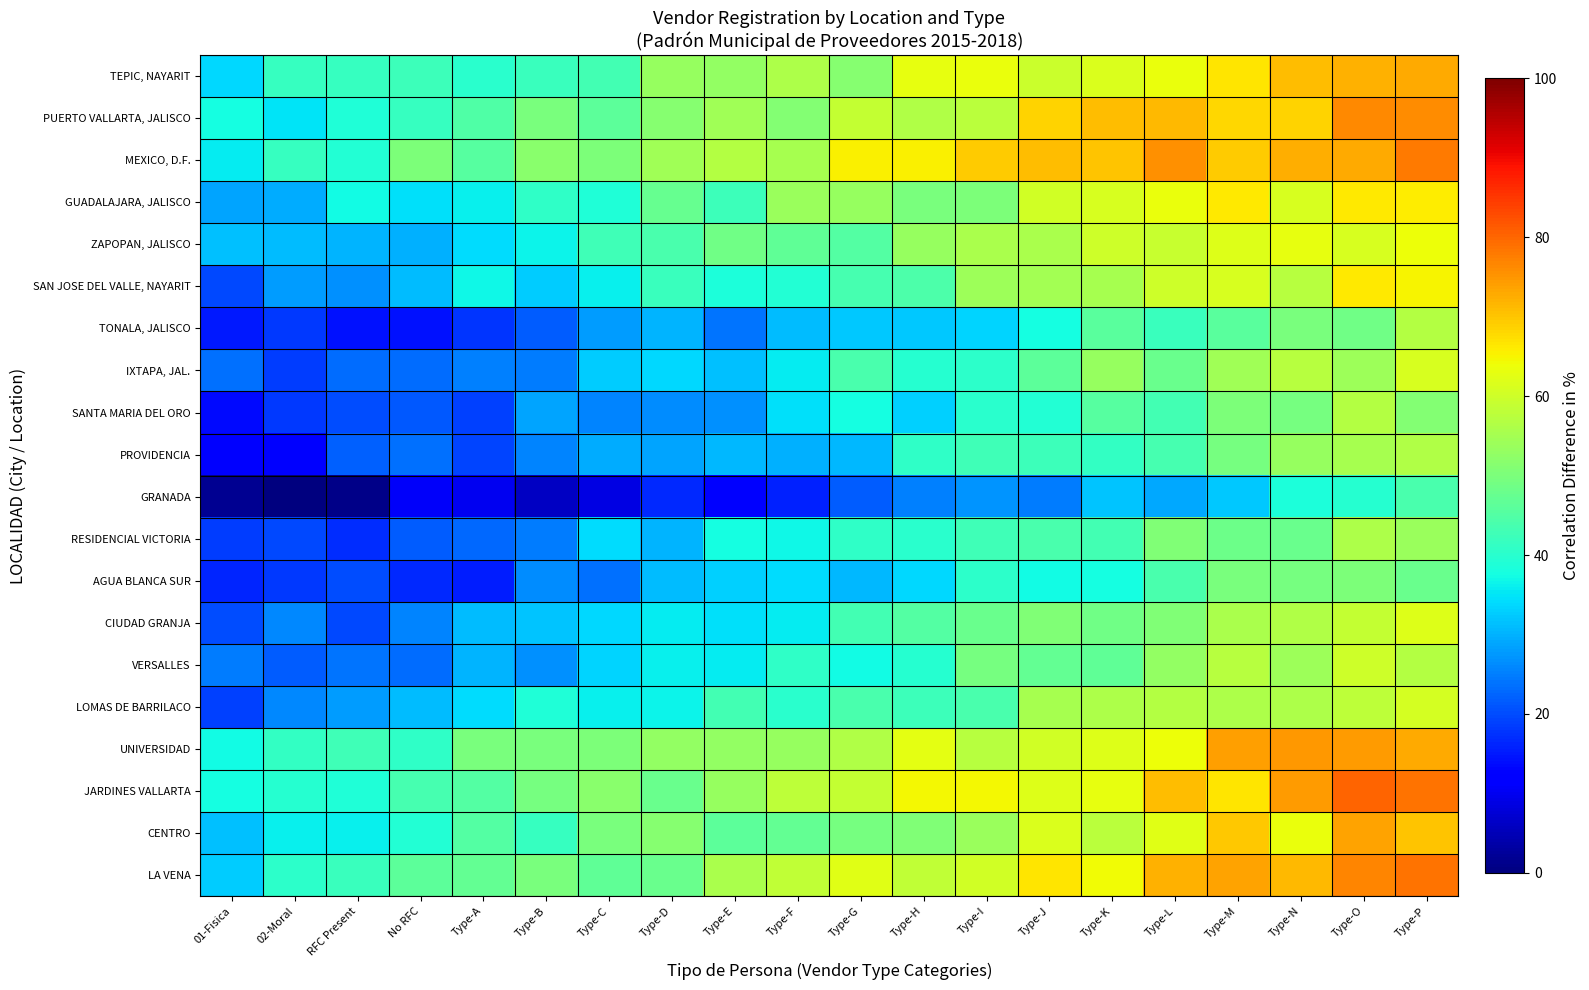

Reading left to right, list all the values displayed in this chart.

TEPIC, NAYARIT: 01-Fisica=33.8	02-Moral=41.7	RFC Present=41.6	No RFC=42.3	Type-A=40.0	Type-B=42.1	Type-C=43.3	Type-D=53.4	Type-E=52.9	Type-F=56.1	Type-G=51.3	Type-H=62.9	Type-I=63.6	Type-J=59.5	Type-K=61.3	Type-L=63.5	Type-M=66.8	Type-N=71.1	Type-O=72.3	Type-P=73.0
PUERTO VALLARTA, JALISCO: 01-Fisica=37.7	02-Moral=35.1	RFC Present=38.7	No RFC=41.6	Type-A=44.6	Type-B=50.0	Type-C=46.2	Type-D=51.5	Type-E=54.4	Type-F=51.0	Type-G=58.7	Type-H=56.5	Type-I=57.5	Type-J=68.5	Type-K=70.7	Type-L=71.3	Type-M=68.3	Type-N=68.4	Type-O=76.3	Type-P=76.0
MEXICO, D.F.: 01-Fisica=35.8	02-Moral=41.7	RFC Present=39.2	No RFC=50.0	Type-A=45.6	Type-B=51.8	Type-C=50.3	Type-D=54.5	Type-E=56.9	Type-F=55.4	Type-G=65.3	Type-H=65.5	Type-I=69.3	Type-J=70.9	Type-K=70.1	Type-L=75.4	Type-M=69.2	Type-N=72.3	Type-O=72.9	Type-P=77.9
GUADALAJARA, JALISCO: 01-Fisica=28.6	02-Moral=29.5	RFC Present=37.2	No RFC=34.6	Type-A=36.0	Type-B=40.7	Type-C=38.8	Type-D=47.5	Type-E=42.3	Type-F=53.5	Type-G=53.5	Type-H=49.9	Type-I=50.0	Type-J=60.3	Type-K=61.3	Type-L=63.6	Type-M=66.1	Type-N=61.3	Type-O=66.2	Type-P=65.9
ZAPOPAN, JALISCO: 01-Fisica=31.5	02-Moral=31.2	RFC Present=30.4	No RFC=29.8	Type-A=34.4	Type-B=36.6	Type-C=42.8	Type-D=44.0	Type-E=48.6	Type-F=46.5	Type-G=45.1	Type-H=53.1	Type-I=55.7	Type-J=55.8	Type-K=60.0	Type-L=59.4	Type-M=61.8	Type-N=62.9	Type-O=61.0	Type-P=63.9
SAN JOSE DEL VALLE, NAYARIT: 01-Fisica=19.8	02-Moral=28.0	RFC Present=26.9	No RFC=30.9	Type-A=37.0	Type-B=32.5	Type-C=36.2	Type-D=41.8	Type-E=38.6	Type-F=39.2	Type-G=43.5	Type-H=44.3	Type-I=54.1	Type-J=55.0	Type-K=55.3	Type-L=59.8	Type-M=61.2	Type-N=57.2	Type-O=66.3	Type-P=64.9
TONALA, JALISCO: 01-Fisica=15.1	02-Moral=18.1	RFC Present=14.4	No RFC=14.4	Type-A=17.7	Type-B=21.8	Type-C=27.8	Type-D=30.3	Type-E=23.9	Type-F=31.1	Type-G=32.2	Type-H=32.4	Type-I=33.5	Type-J=37.7	Type-K=45.9	Type-L=41.8	Type-M=45.9	Type-N=49.8	Type-O=48.5	Type-P=56.7
IXTAPA, JAL.: 01-Fisica=23.5	02-Moral=18.5	RFC Present=23.1	No RFC=23.2	Type-A=25.2	Type-B=24.8	Type-C=32.6	Type-D=33.7	Type-E=31.3	Type-F=35.6	Type-G=44.0	Type-H=39.5	Type-I=40.6	Type-J=46.2	Type-K=53.2	Type-L=47.9	Type-M=54.3	Type-N=57.3	Type-O=54.2	Type-P=61.2
SANTA MARIA DEL ORO: 01-Fisica=13.4	02-Moral=18.1	RFC Present=20.2	No RFC=21.4	Type-A=19.0	Type-B=28.6	Type-C=25.5	Type-D=26.3	Type-E=26.9	Type-F=34.6	Type-G=37.5	Type-H=33.0	Type-I=40.1	Type-J=39.3	Type-K=45.6	Type-L=43.0	Type-M=50.3	Type-N=49.4	Type-O=57.0	Type-P=51.1
PROVIDENCIA: 01-Fisica=11.9	02-Moral=11.7	RFC Present=22.0	No RFC=23.6	Type-A=19.5	Type-B=25.6	Type-C=29.3	Type-D=28.8	Type-E=30.6	Type-F=29.9	Type-G=30.5	Type-H=40.6	Type-I=42.8	Type-J=42.2	Type-K=41.4	Type-L=43.6	Type-M=49.4	Type-N=53.3	Type-O=55.3	Type-P=56.3
GRANADA: 01-Fisica=1.7	02-Moral=0.0	RFC Present=1.1	No RFC=10.6	Type-A=9.8	Type-B=5.9	Type-C=8.9	Type-D=16.7	Type-E=12.2	Type-F=15.9	Type-G=21.8	Type-H=25.4	Type-I=27.1	Type-J=24.9	Type-K=31.9	Type-L=29.3	Type-M=32.2	Type-N=38.6	Type-O=39.7	Type-P=43.8
RESIDENCIAL VICTORIA: 01-Fisica=18.4	02-Moral=19.6	RFC Present=16.9	No RFC=21.8	Type-A=22.9	Type-B=24.8	Type-C=34.2	Type-D=30.5	Type-E=37.6	Type-F=37.1	Type-G=40.8	Type-H=40.0	Type-I=42.8	Type-J=44.1	Type-K=43.2	Type-L=50.6	Type-M=48.3	Type-N=47.8	Type-O=56.1	Type-P=53.6
AGUA BLANCA SUR: 01-Fisica=16.1	02-Moral=18.3	RFC Present=20.1	No RFC=16.7	Type-A=15.3	Type-B=26.5	Type-C=23.6	Type-D=31.1	Type-E=33.2	Type-F=34.2	Type-G=30.7	Type-H=33.7	Type-I=40.5	Type-J=37.2	Type-K=37.9	Type-L=43.8	Type-M=49.7	Type-N=49.4	Type-O=50.3	Type-P=47.7
CIUDAD GRANJA: 01-Fisica=20.2	02-Moral=26.1	RFC Present=19.7	No RFC=25.5	Type-A=31.2	Type-B=32.0	Type-C=33.7	Type-D=35.8	Type-E=34.5	Type-F=35.9	Type-G=43.2	Type-H=45.3	Type-I=48.0	Type-J=50.6	Type-K=48.6	Type-L=50.6	Type-M=55.7	Type-N=56.3	Type-O=59.0	Type-P=62.0
VERSALLES: 01-Fisica=24.9	02-Moral=21.5	RFC Present=24.0	No RFC=23.3	Type-A=30.2	Type-B=26.9	Type-C=33.3	Type-D=36.2	Type-E=35.7	Type-F=40.9	Type-G=37.4	Type-H=39.5	Type-I=49.5	Type-J=47.0	Type-K=46.7	Type-L=52.8	Type-M=57.4	Type-N=53.9	Type-O=60.1	Type-P=56.9
LOMAS DE BARRILACO: 01-Fisica=18.9	02-Moral=25.8	RFC Present=28.0	No RFC=31.1	Type-A=34.1	Type-B=38.7	Type-C=36.2	Type-D=36.4	Type-E=43.2	Type-F=40.1	Type-G=43.8	Type-H=42.3	Type-I=43.9	Type-J=55.4	Type-K=56.2	Type-L=56.9	Type-M=56.2	Type-N=55.9	Type-O=57.9	Type-P=60.9
UNIVERSIDAD: 01-Fisica=37.4	02-Moral=41.2	RFC Present=42.7	No RFC=41.0	Type-A=49.9	Type-B=49.8	Type-C=50.1	Type-D=52.8	Type-E=52.9	Type-F=53.3	Type-G=56.5	Type-H=62.6	Type-I=57.3	Type-J=60.4	Type-K=61.8	Type-L=63.9	Type-M=74.1	Type-N=74.7	Type-O=74.5	Type-P=72.9
JARDINES VALLARTA: 01-Fisica=37.7	02-Moral=39.6	RFC Present=38.7	No RFC=43.5	Type-A=45.2	Type-B=49.5	Type-C=51.8	Type-D=48.0	Type-E=53.4	Type-F=58.0	Type-G=58.9	Type-H=64.5	Type-I=64.7	Type-J=61.8	Type-K=63.0	Type-L=70.8	Type-M=66.7	Type-N=74.4	Type-O=80.1	Type-P=78.6
CENTRO: 01-Fisica=31.3	02-Moral=35.9	RFC Present=36.2	No RFC=39.2	Type-A=45.2	Type-B=41.8	Type-C=49.6	Type-D=51.2	Type-E=46.2	Type-F=47.0	Type-G=49.5	Type-H=50.7	Type-I=53.6	Type-J=61.6	Type-K=57.6	Type-L=62.2	Type-M=69.5	Type-N=63.4	Type-O=73.4	Type-P=70.2
LA VENA: 01-Fisica=32.5	02-Moral=40.4	RFC Present=41.8	No RFC=46.4	Type-A=47.1	Type-B=49.9	Type-C=46.8	Type-D=47.8	Type-E=55.6	Type-F=58.3	Type-G=62.3	Type-H=58.6	Type-I=60.3	Type-J=66.4	Type-K=64.2	Type-L=72.2	Type-M=73.6	Type-N=71.4	Type-O=76.7	Type-P=78.8